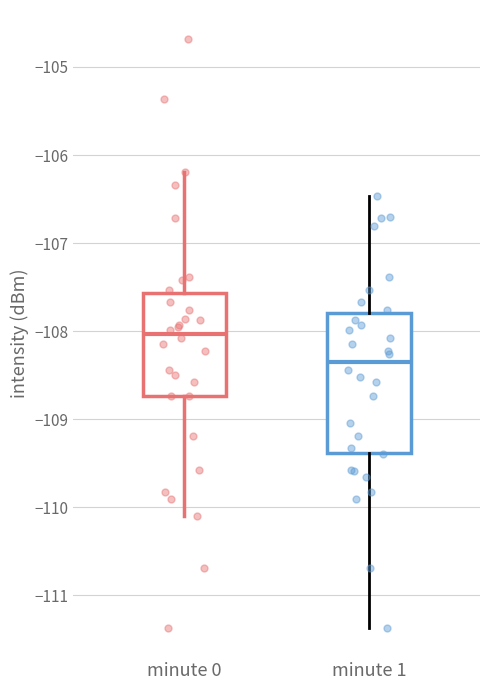

Where does the upper whisker of the box for minute 0 end on the y-axis? The values are not printed on the chart, so give them approximately, as read against the axis.

-106.2